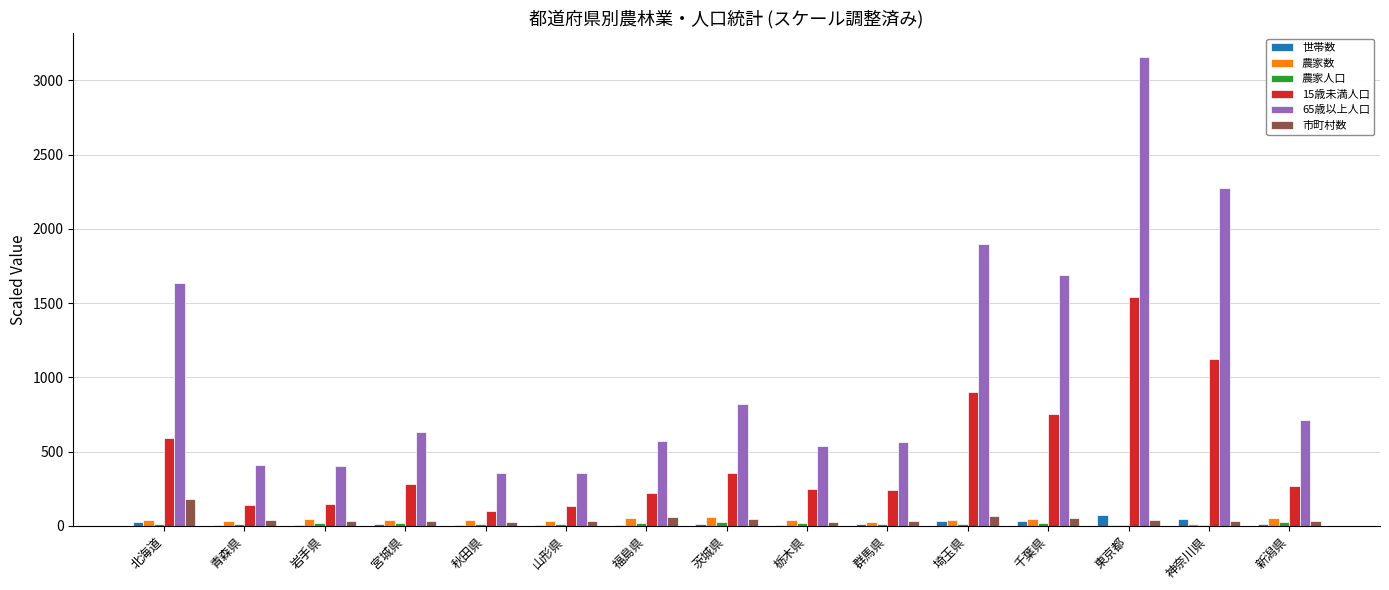

Read the 農家数 value at 北海道.

38.1